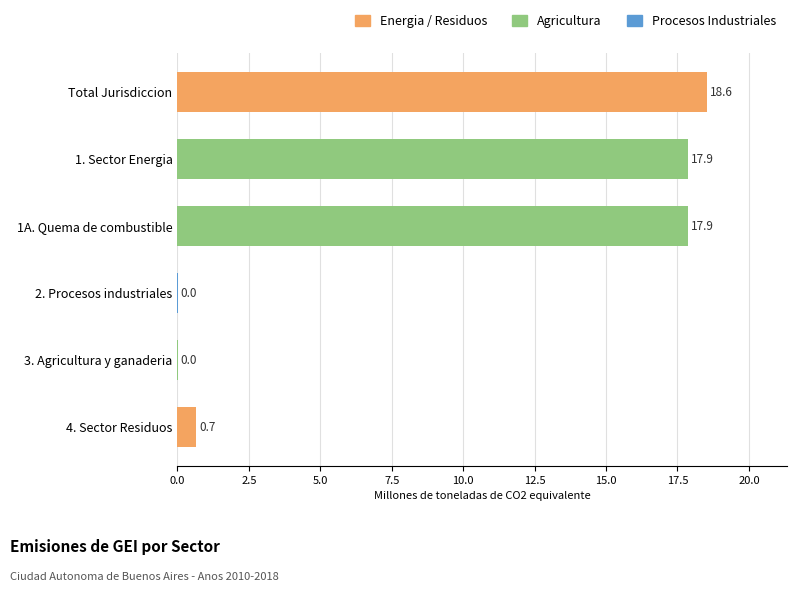

Read the value at Total Jurisdiccion.

18.6